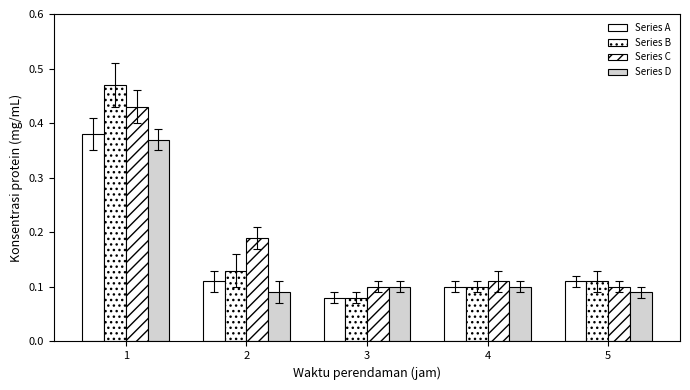

What is the lowest value of the Series C series?

0.1